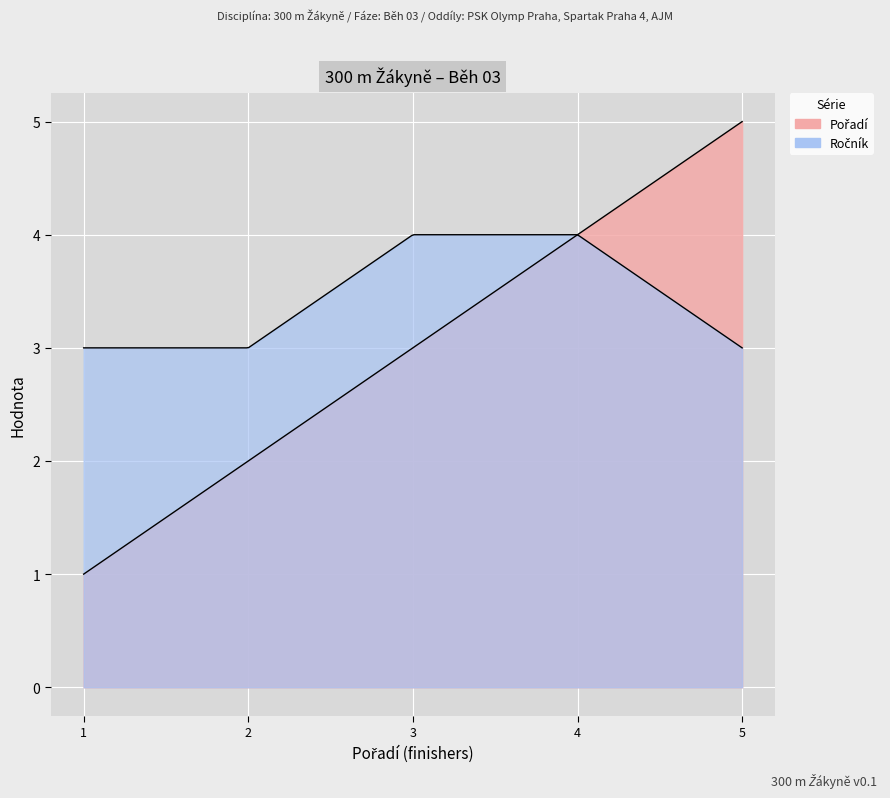

Reading left to right, extract all data points from this chart.

Pořadí: Golonka Gabriela=1	Švarcová Magdaléna=2	Teplá Magdaléna=3	Gucfová Sofie=4	Poštová Veronika=5
Ročník: Golonka Gabriela=3	Švarcová Magdaléna=3	Teplá Magdaléna=4	Gucfová Sofie=4	Poštová Veronika=3